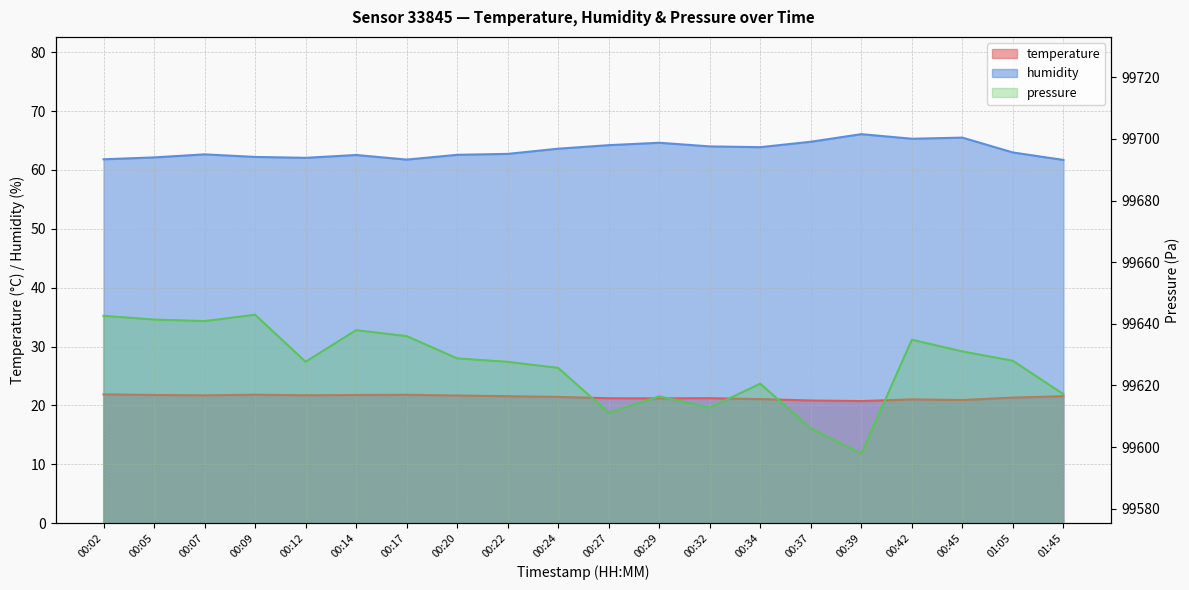

True or false: temperature and pressure intersect in this chart.

False